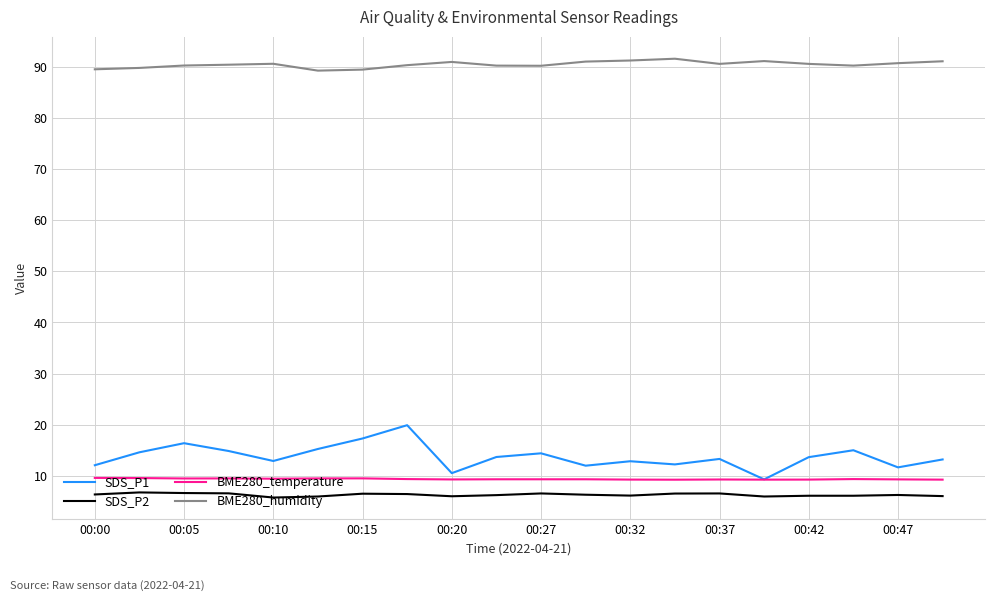

What is the highest value of the BME280_humidity series?

91.6